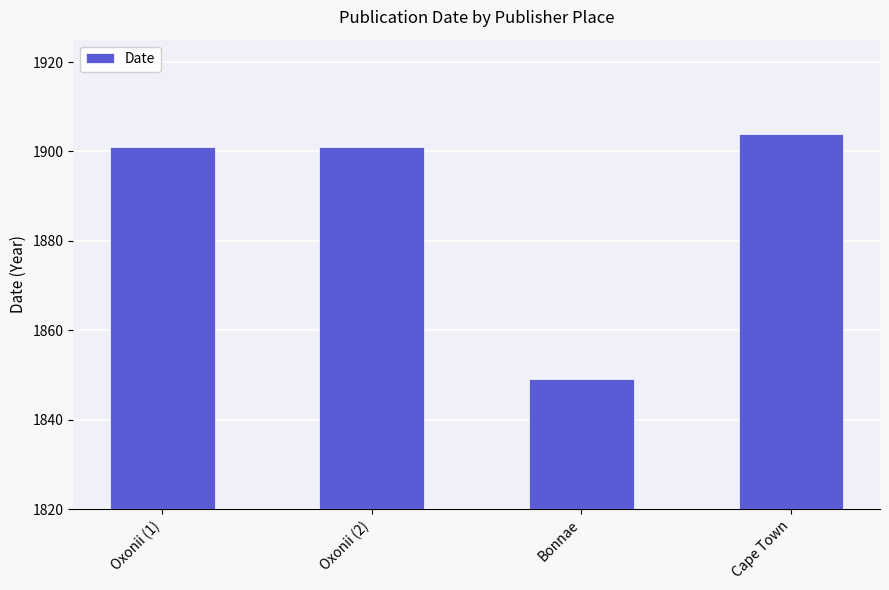

Are the bars grouped side by side (vs. stacked)?

No